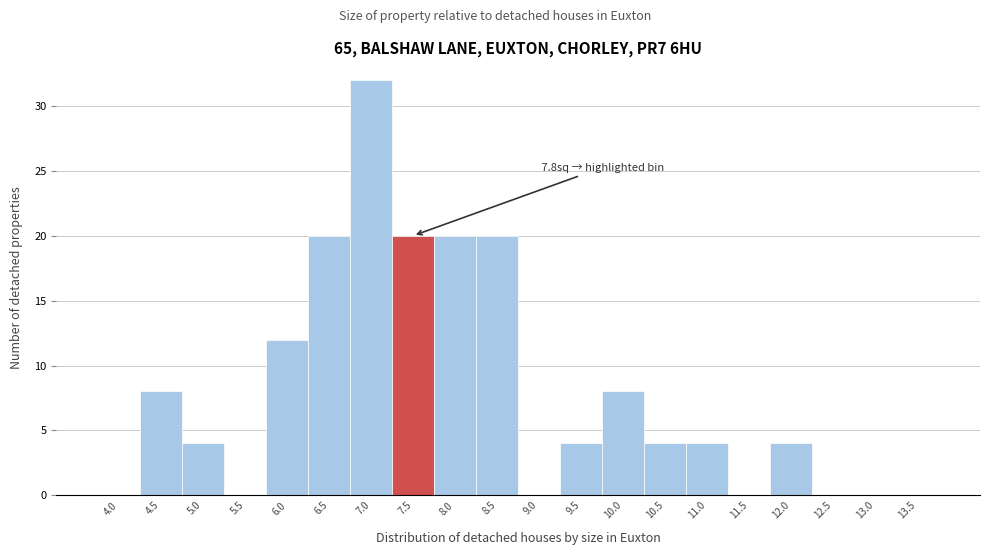

Reading right to left, list all the values displayed in this chart.

13.5=0	13.0=0	12.5=0	12.0=4	11.5=0	11.0=4	10.5=4	10.0=8	9.5=4	9.0=0	8.5=20	8.0=20	7.5=20	7.0=32	6.5=20	6.0=12	5.5=0	5.0=4	4.5=8	4.0=0